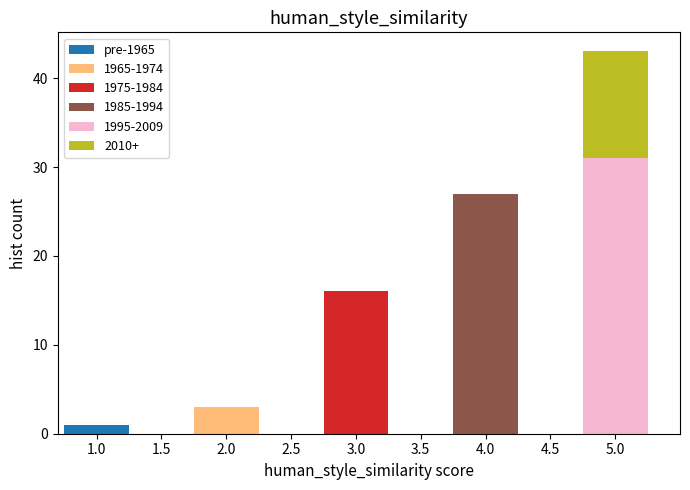

Reading left to right, transcribe the values for pre-1965.

1.0=1	2.0=0	3.0=0	4.0=0	5.0=0